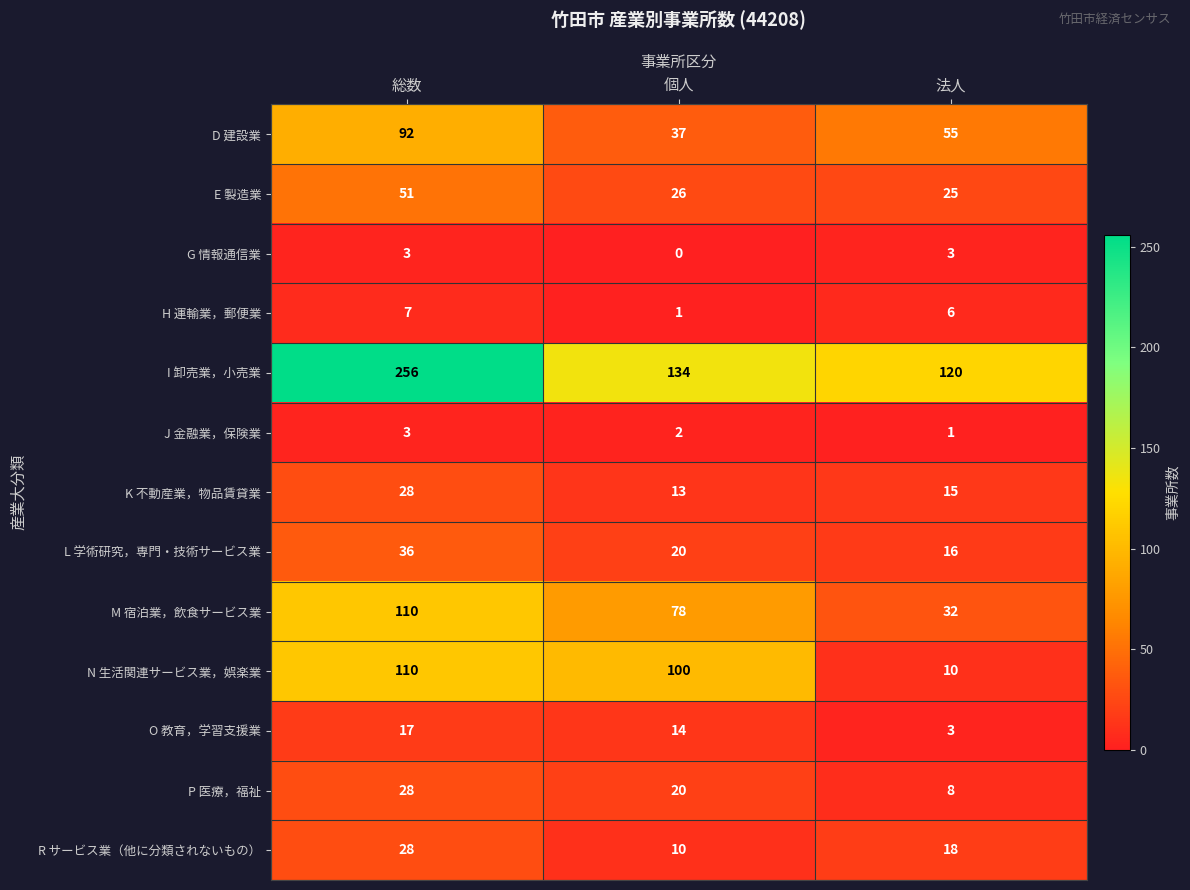

What is the sum of all N 生活関連サービス業，娯楽業 values?

220